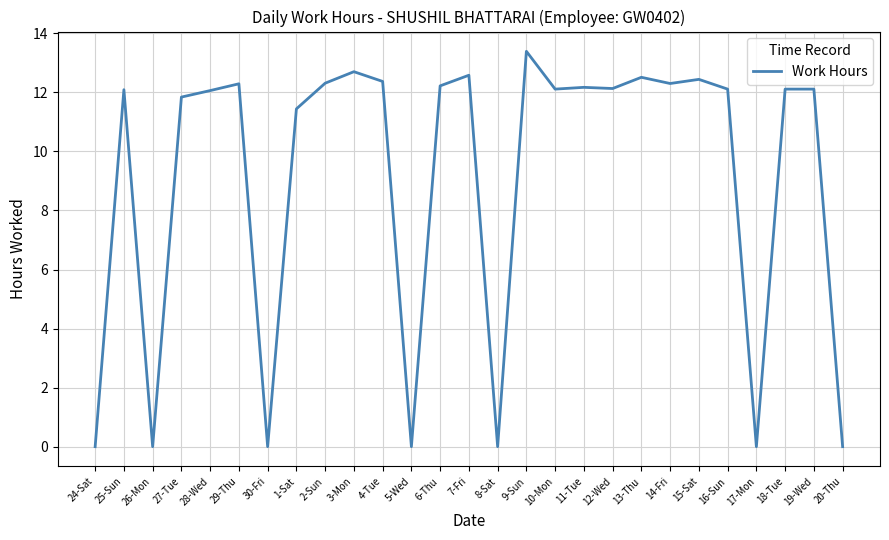

What is the sum of the values at 25-Sun and 24-Sat?

12.1